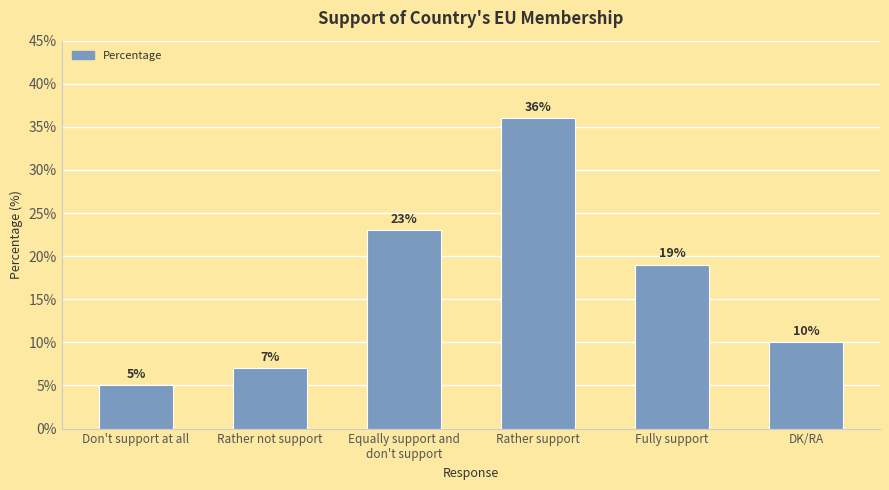

What is the label of the 6th bar from the right?

Don't support at all